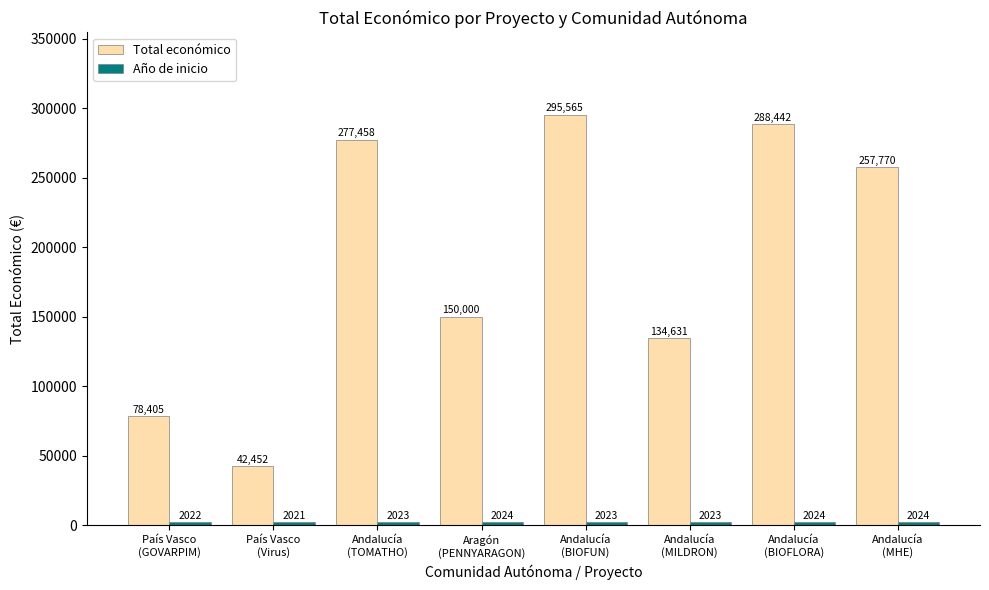

What is the total value across all series at País Vasco
(GOVARPIM)?

80427